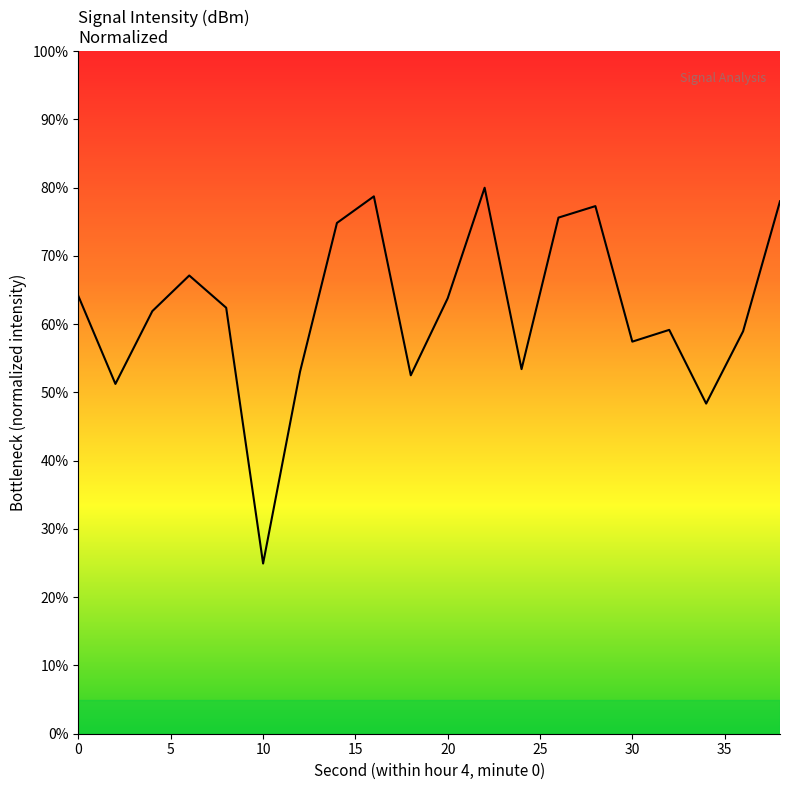

What is the maximum value shown in the chart?

80.0